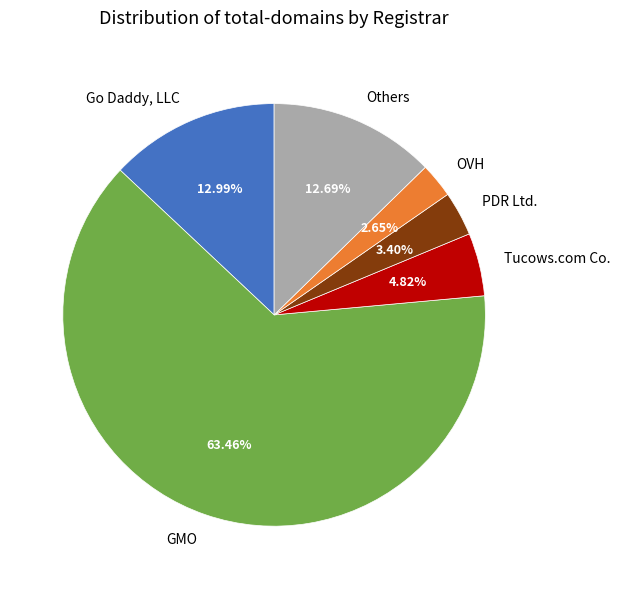

To the nearest percent, what is the difference between the largest and smallest slice percentages?

61%